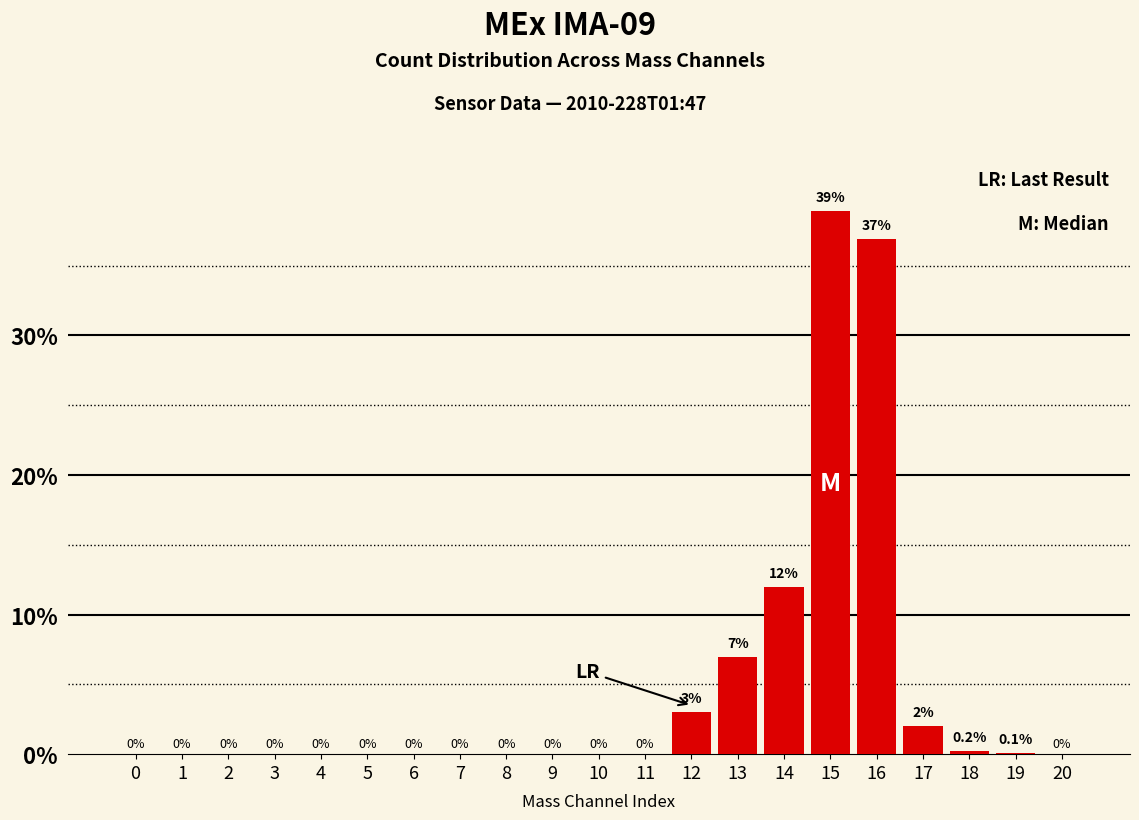

The chart shows a value of 0.0 at 4. True or false?

True